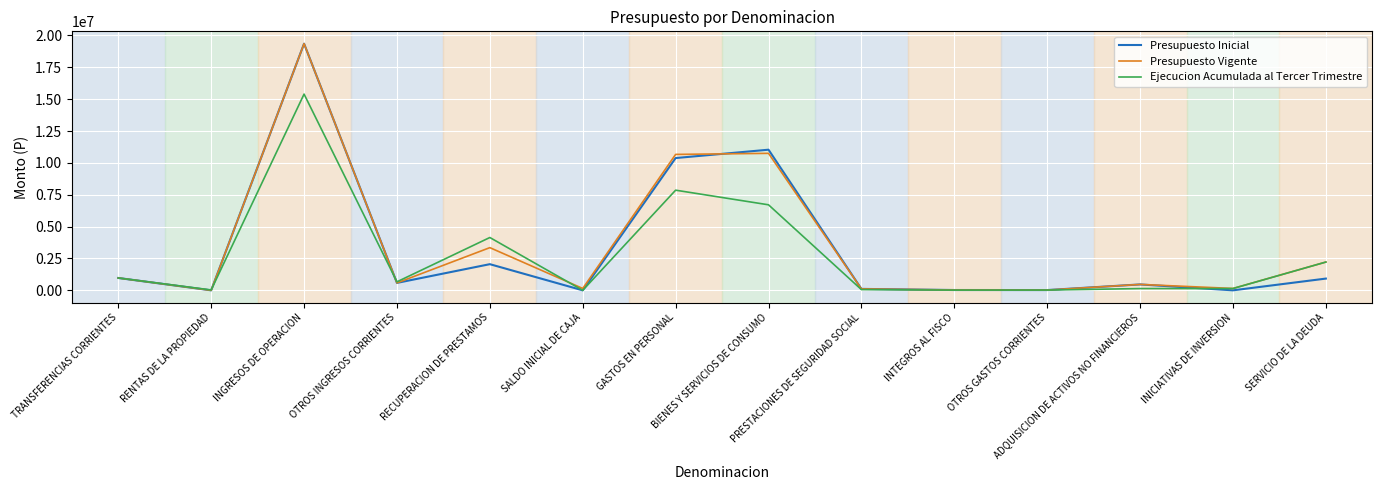

What is the greatest value displayed?

19353892